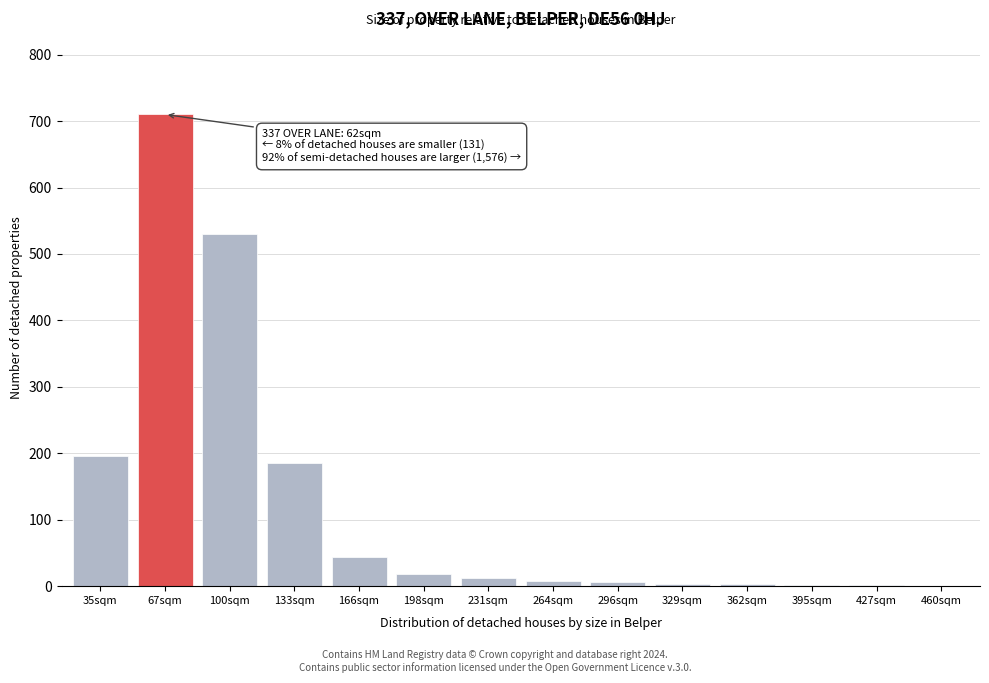

What is the change in value from 100sqm to 198sqm?

-512